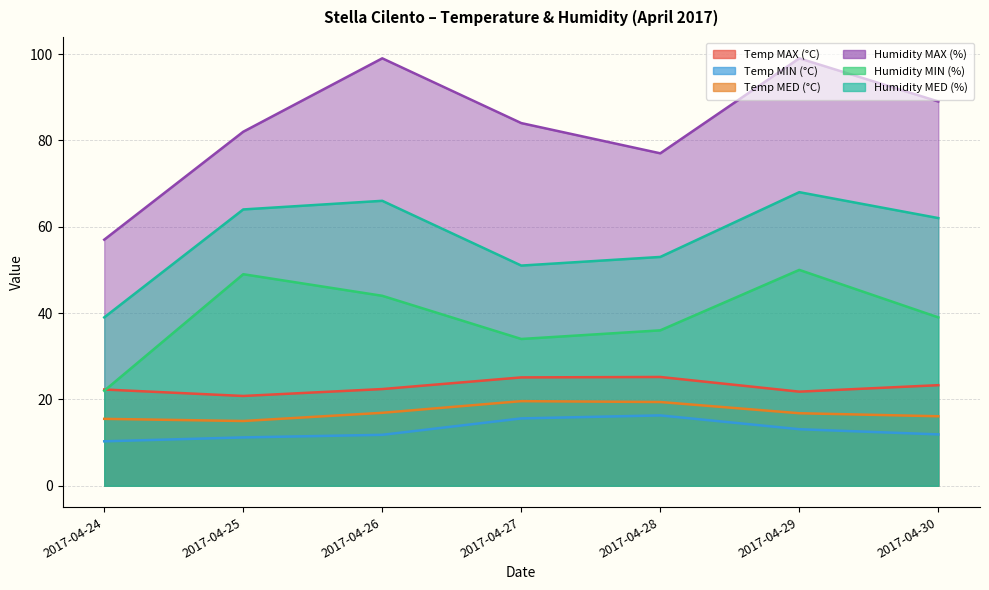

What is the average value of the Humidity MIN (%) series?

39.1